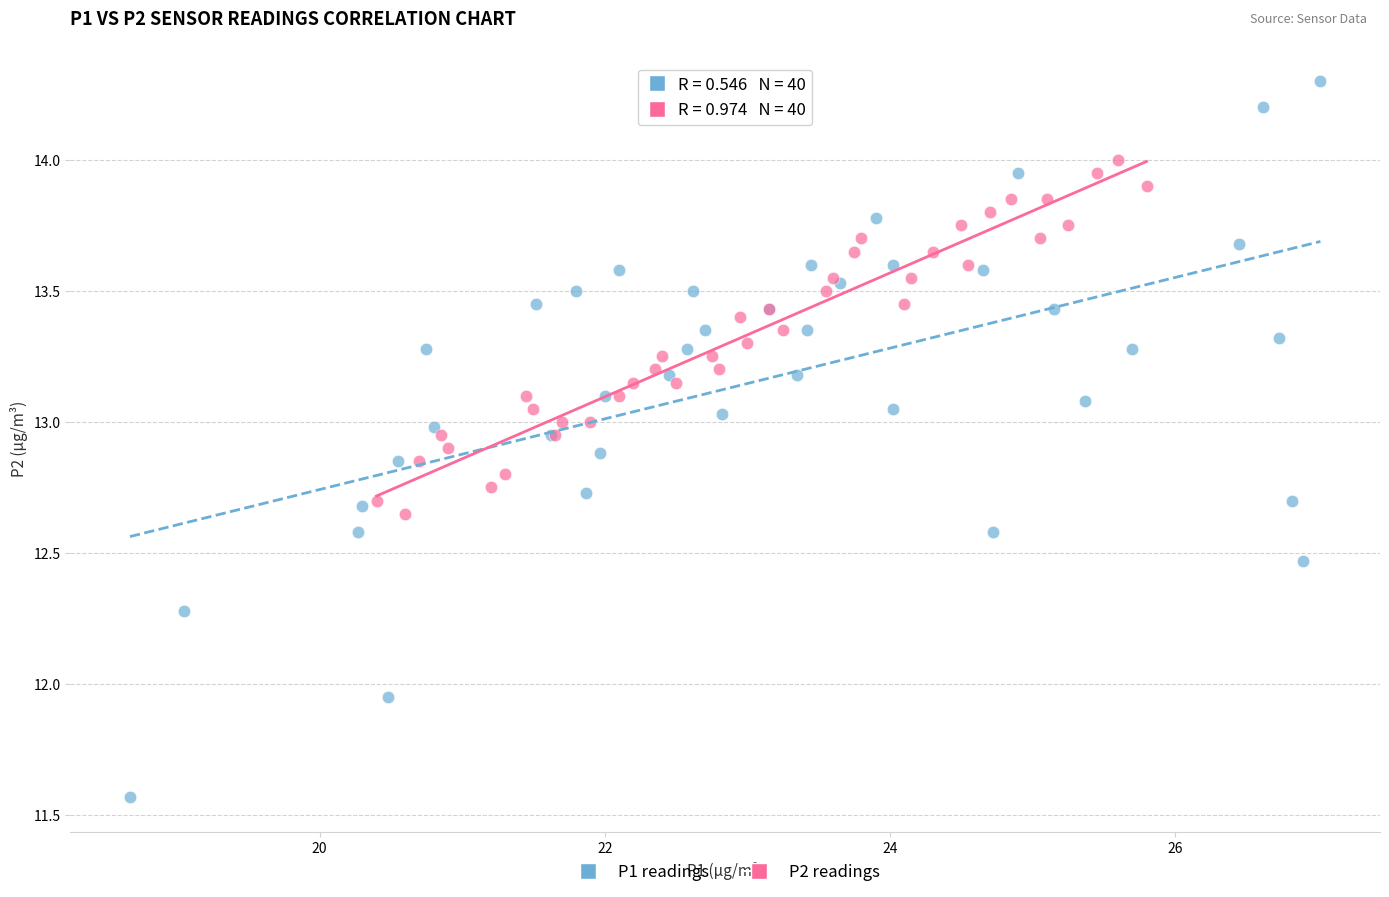

Which series contains the lowest Y value?

P1 readings